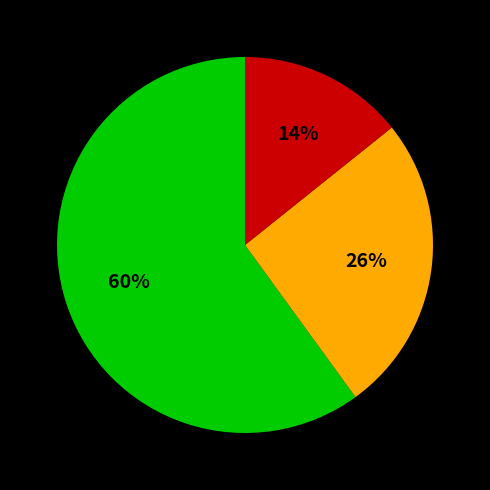

To the nearest percent, what is the average slice percentage?

33%